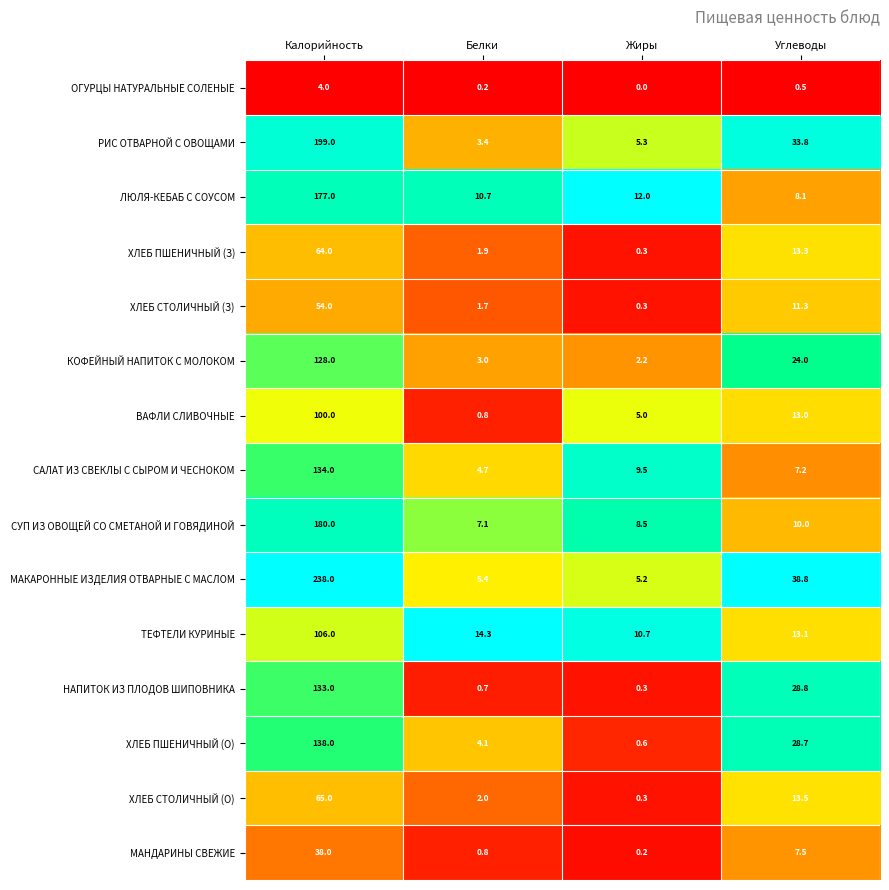

At which category is the sum across all series the highest?

Калорийность